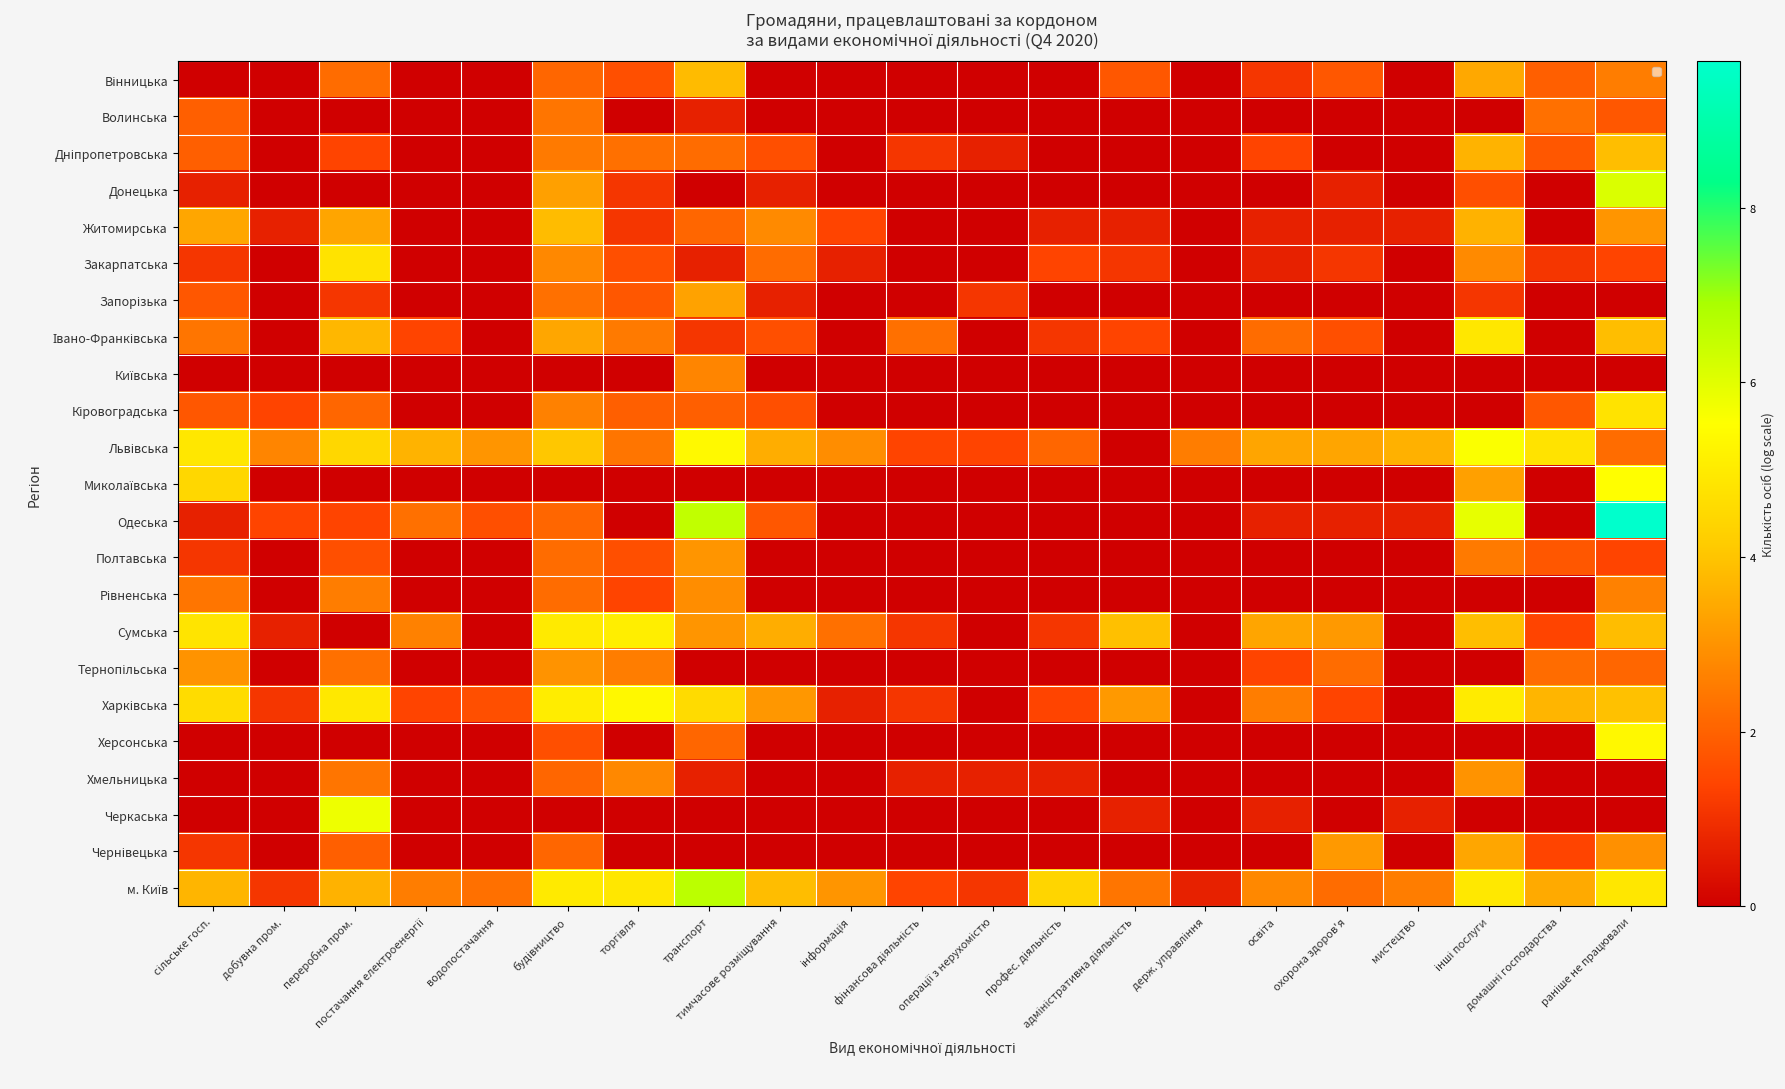

Which series has the widest spread of values?

Одеська